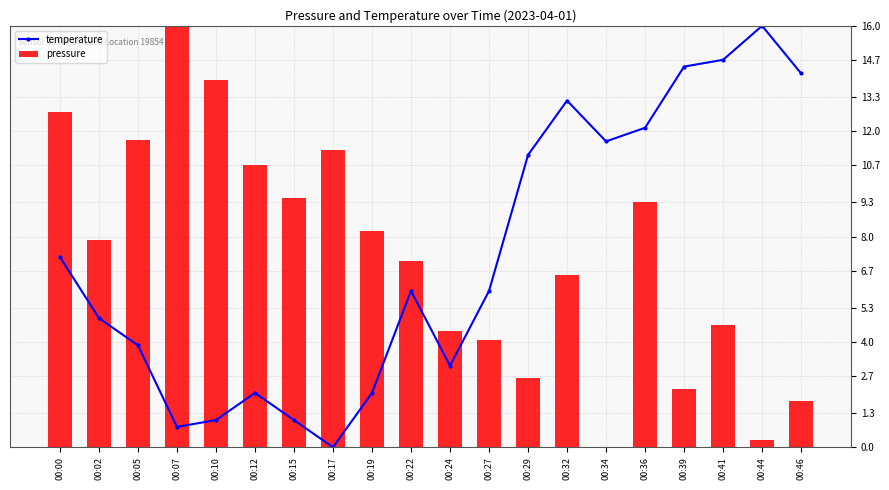

Reading left to right, transcribe all the data shown in this chart.

7.2	4.9	3.9	0.8	1.0	2.1	1.0	0.0	2.1	5.9	3.1	5.9	11.1	13.2	11.6	12.1	14.5	14.7	16.0	14.2